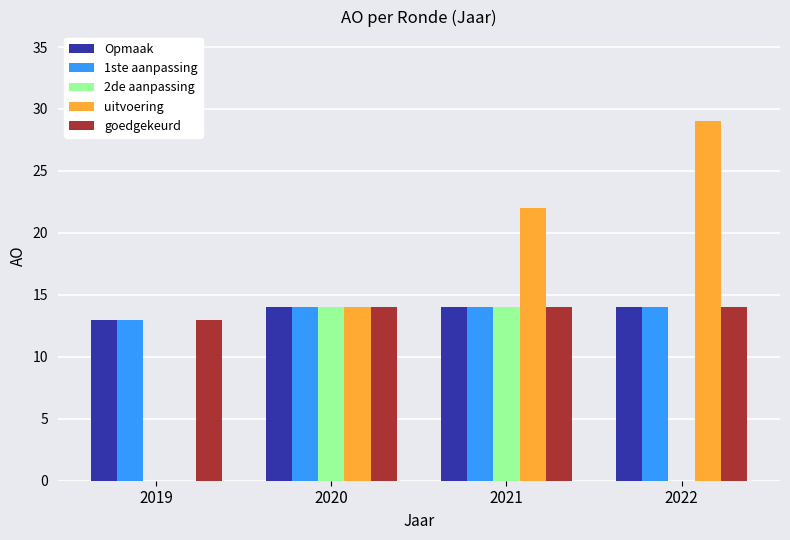

Read the Opmaak value at 2021.

14